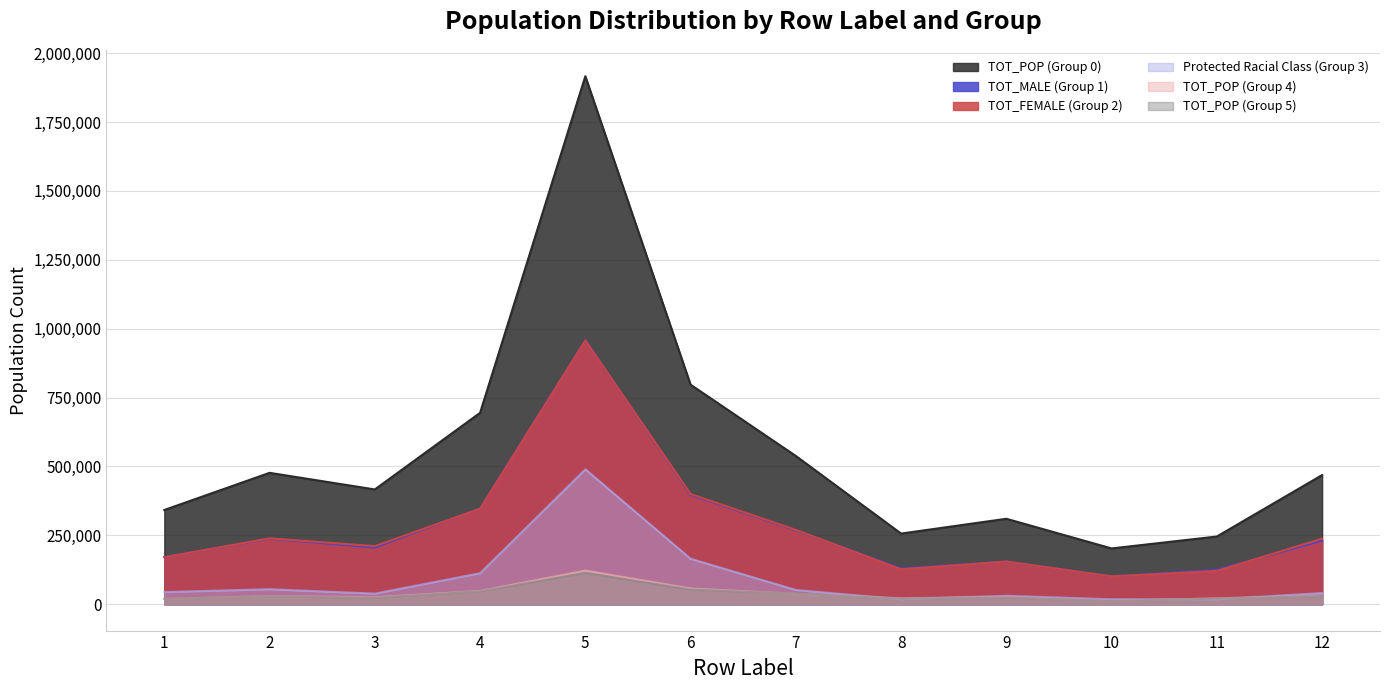

What is the difference between the maximum and minimum values in the TOT_POP (Group 4) series?

110609